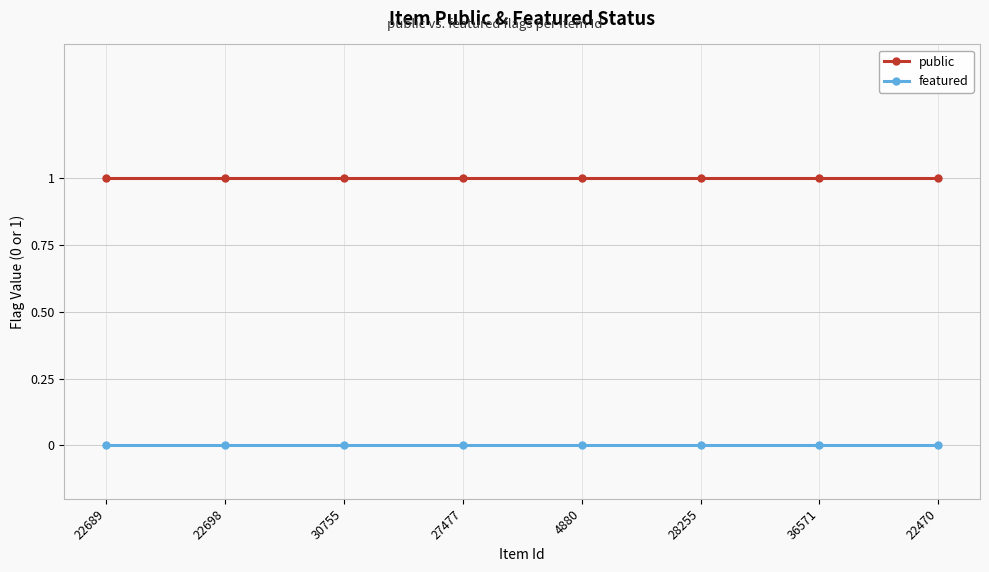

Is this an area chart (filled region under the line)?

No